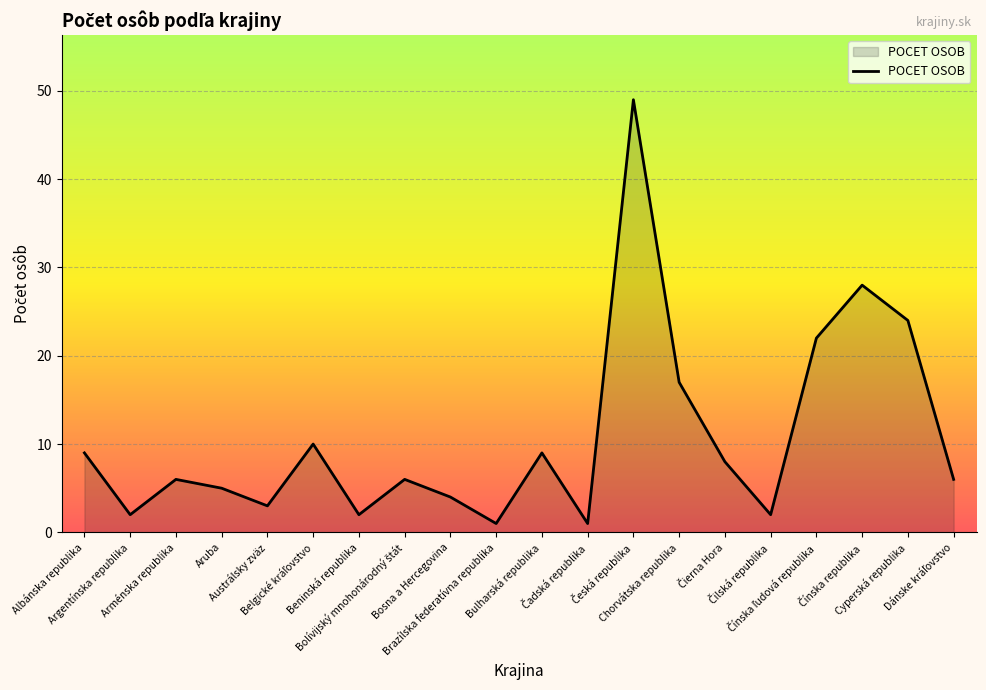

What is the difference between the maximum and minimum values?

48